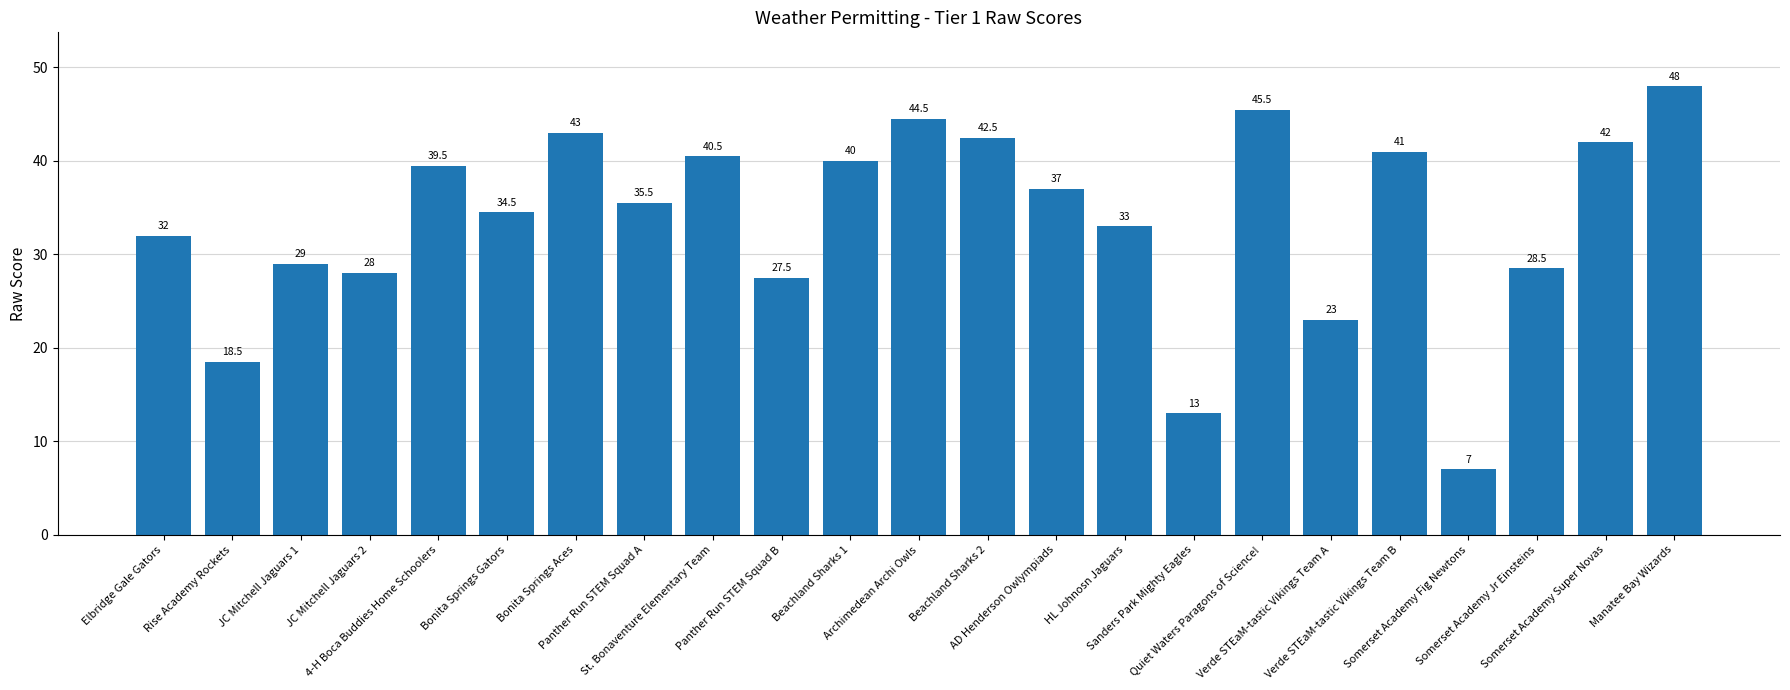

Where does the data first go above 35?

4-H Boca Buddies Home Schoolers